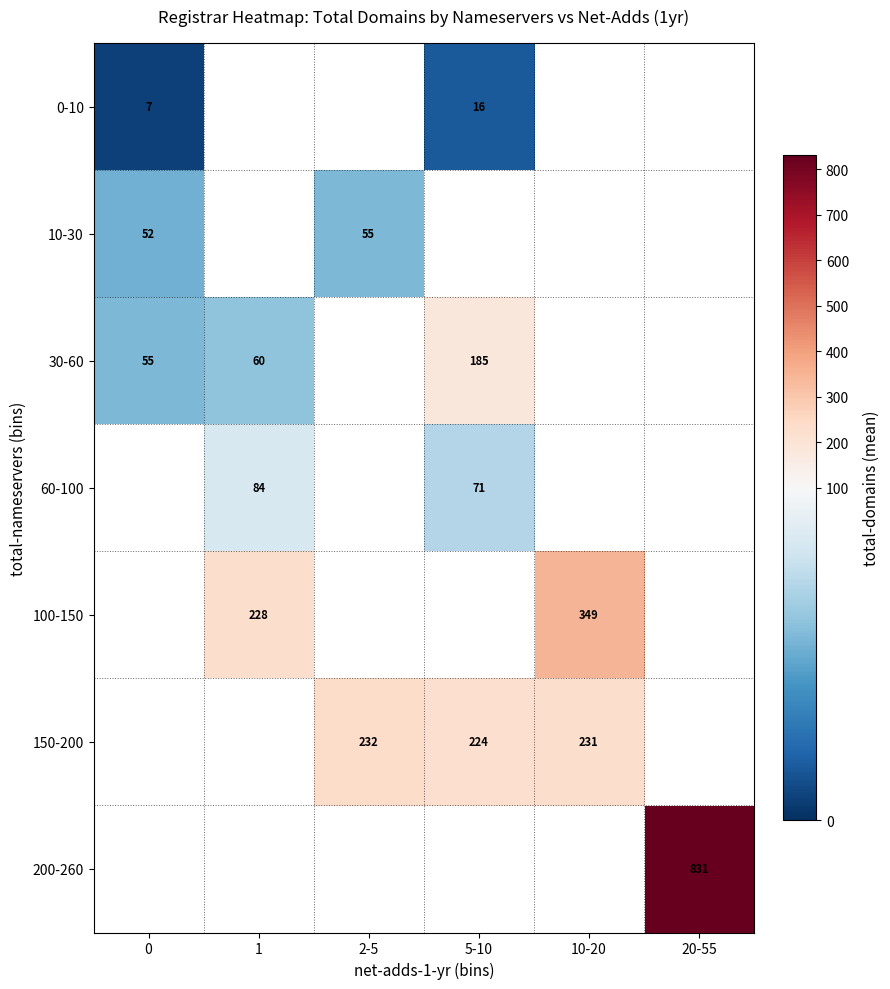

The 30-60 series shows 85 at 1. True or false?

False